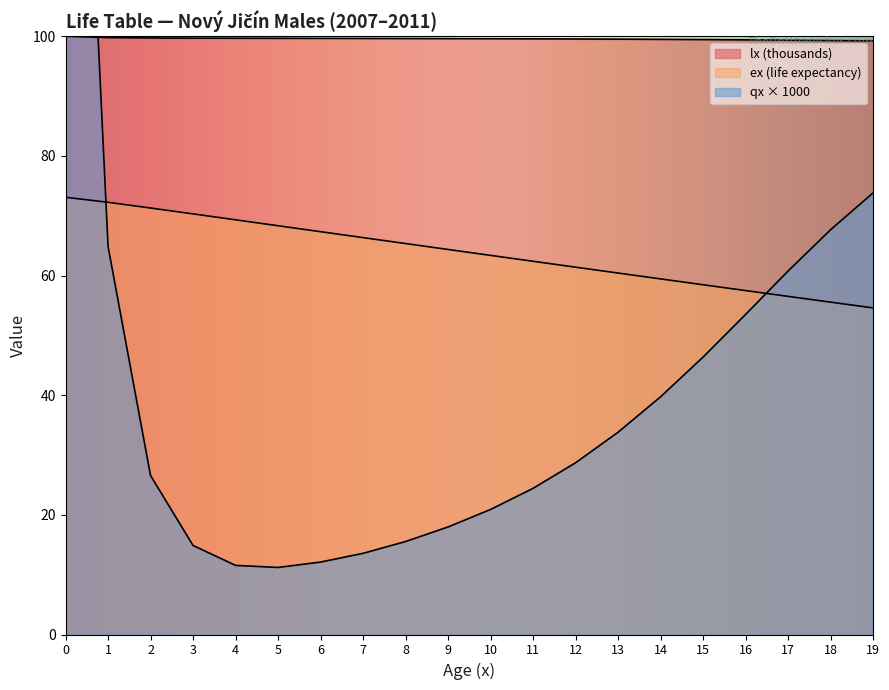

What is the difference between the second highest and minimum values in the lx series?

0.6